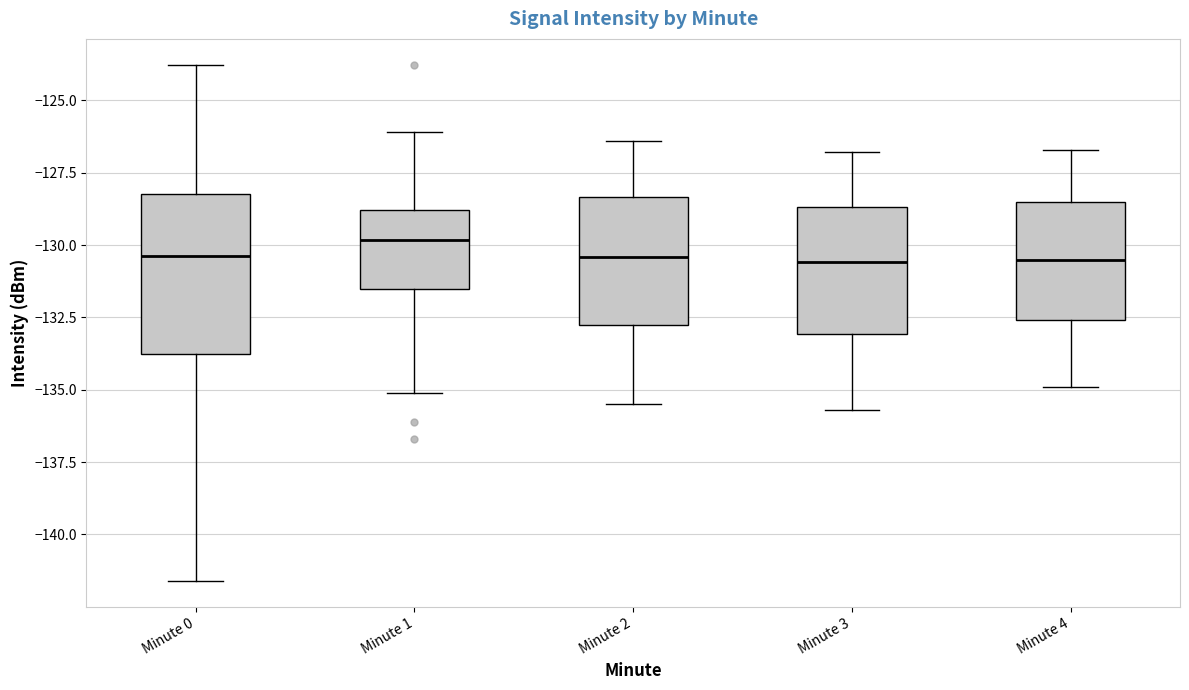

Reading left to right, transcribe this box plot: for each box, give where its median line is, the range the box spans, and where its two whiskers end, as read against the y-axis. The values are not printed on the chart, so give them approximately, as read against the axis.

Minute 0: median -130.5, box -134.0 to -128.0, whiskers -141.5 to -124.0
Minute 1: median -130.0, box -131.5 to -129.0, whiskers -135.0 to -126.0
Minute 2: median -130.5, box -132.5 to -128.5, whiskers -135.5 to -126.5
Minute 3: median -130.5, box -133.0 to -128.5, whiskers -135.5 to -127.0
Minute 4: median -130.5, box -132.5 to -128.5, whiskers -135.0 to -126.5